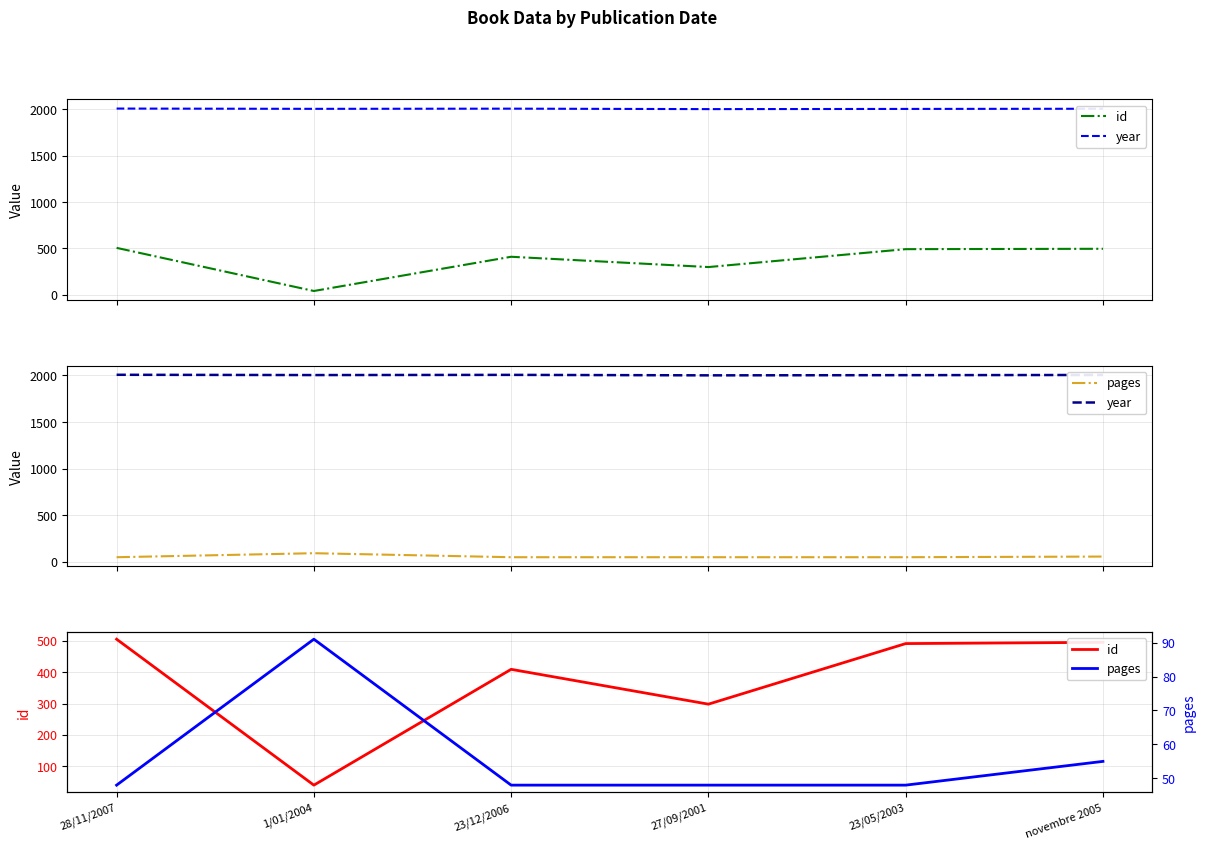

True or false: id has a value of 53 at 1/01/2004.

False